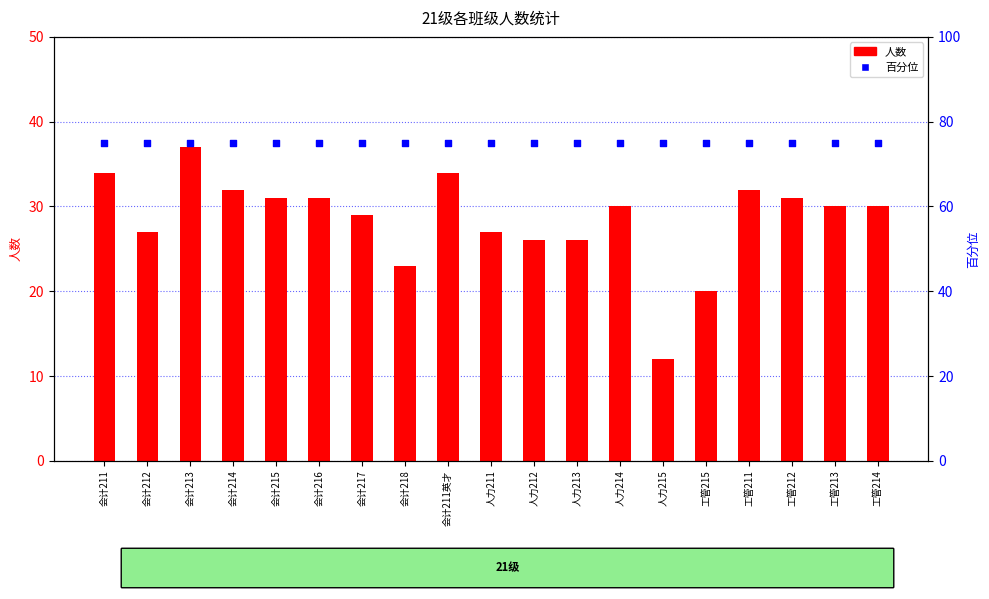

Is the value of 百分位 at 人力212 greater than the value of 人数 at 会计217?

Yes